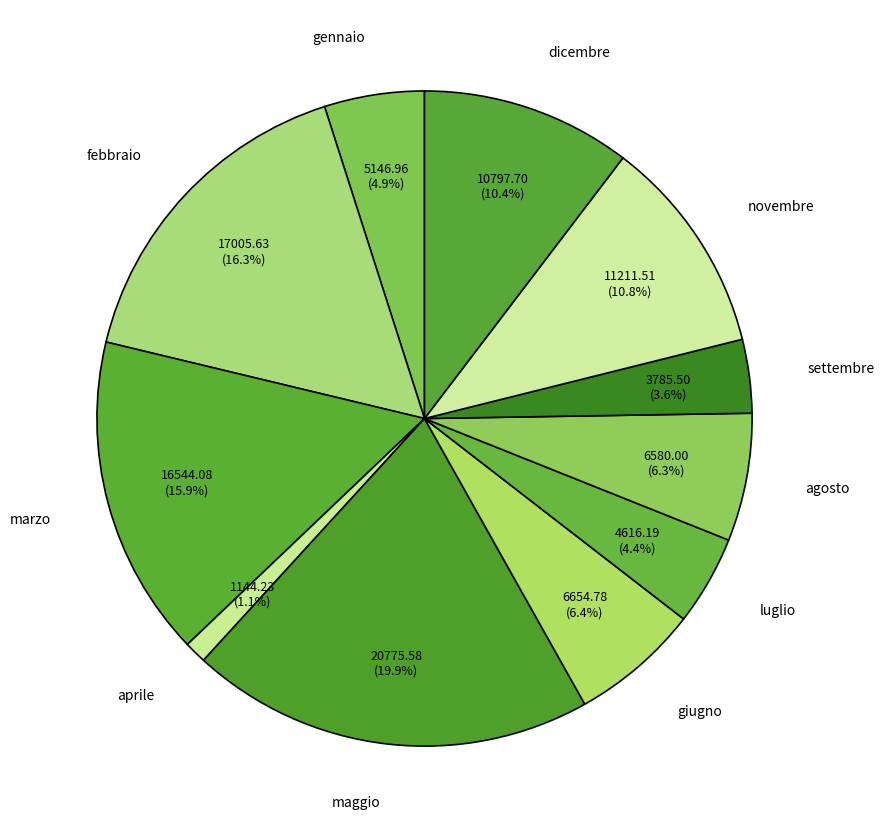

The febbraio slice represents 6% of the pie. True or false?

False